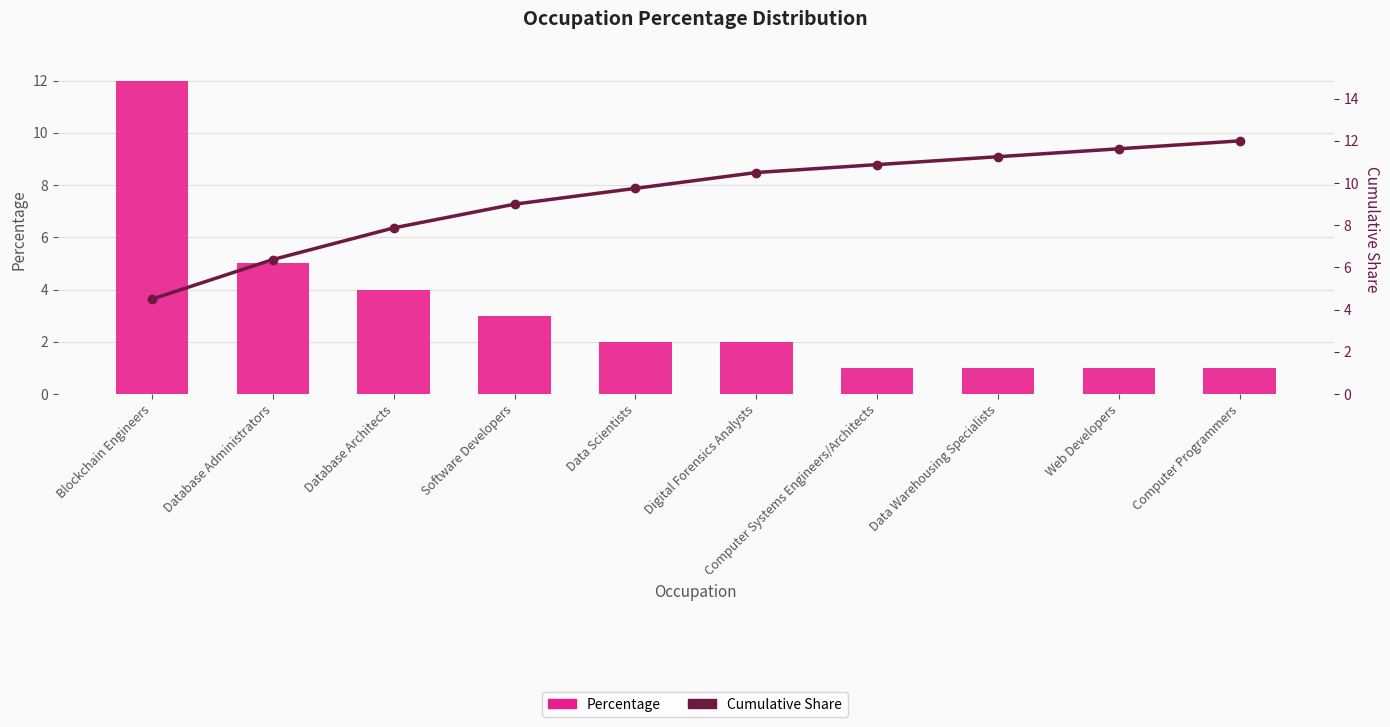

Reading left to right, list all the values displayed in this chart.

Percentage: 12.0	5.0	4.0	3.0	2.0	2.0	1.0	1.0	1.0	1.0
Cumulative Share: 4.5	6.4	7.9	9.0	9.8	10.5	10.9	11.2	11.6	12.0